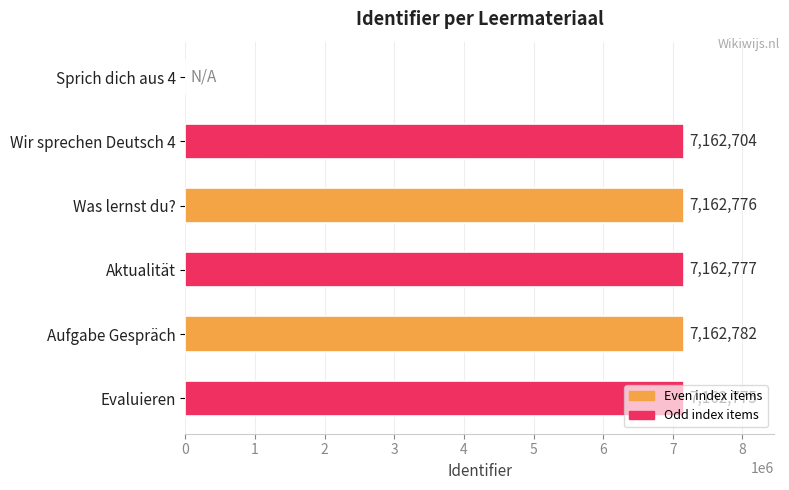

Which has a higher value, Evaluieren or Was lernst du??

Was lernst du?